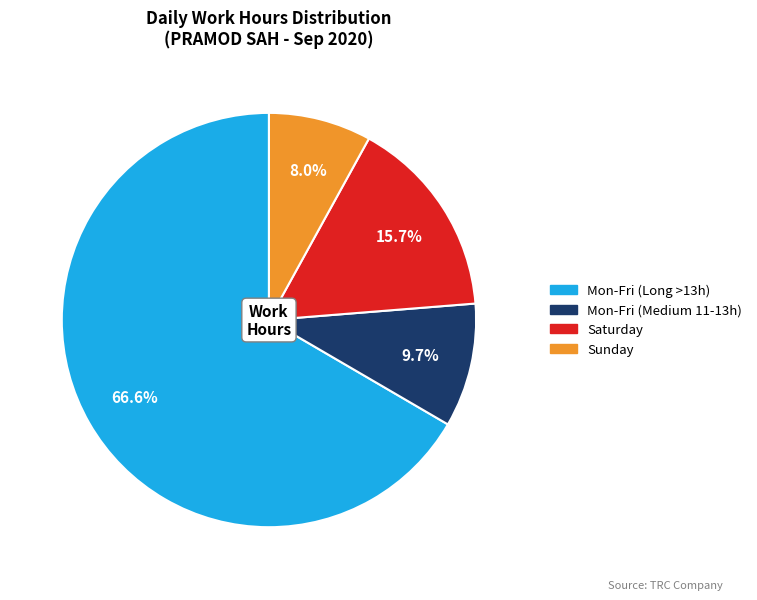

Is there a majority slice in this chart?

Yes